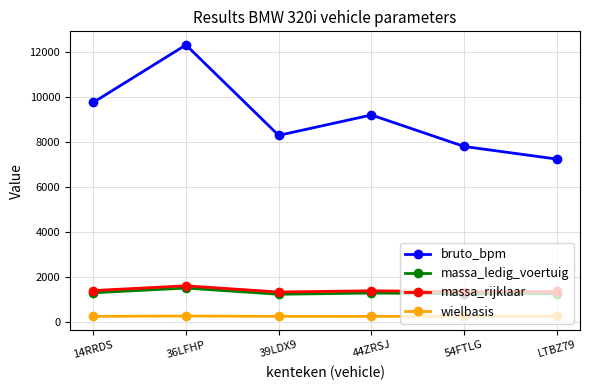

What is the value of the wielbasis point at the 1st from the left?

257